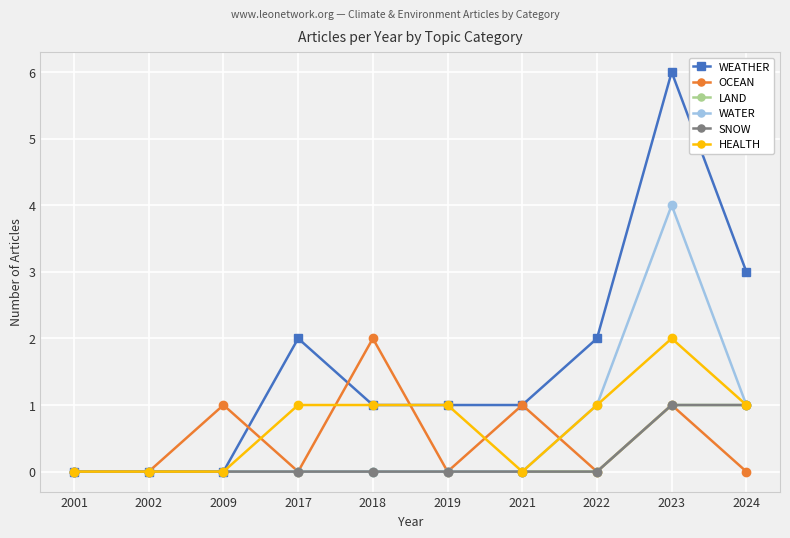

Is this an area chart (filled region under the line)?

No